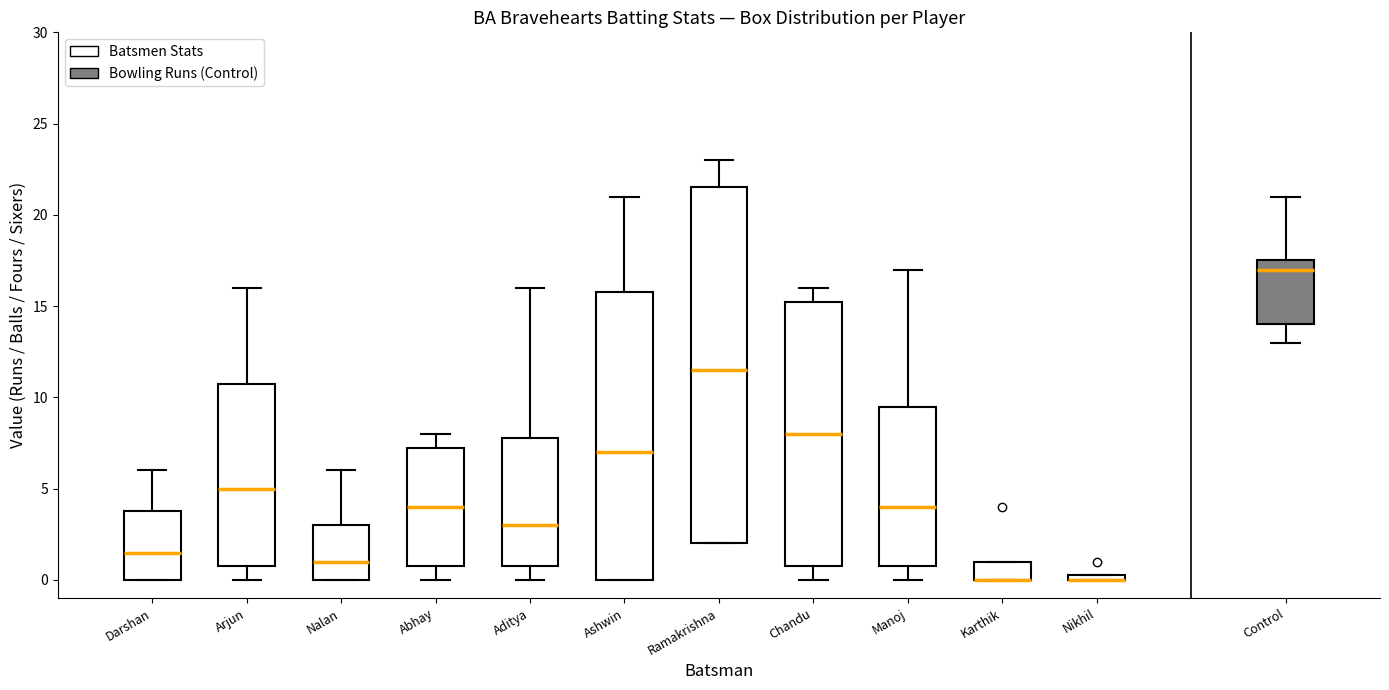

Where is the upper edge of the box for Nalan on the y-axis? The values are not printed on the chart, so give them approximately, as read against the axis.

3.0